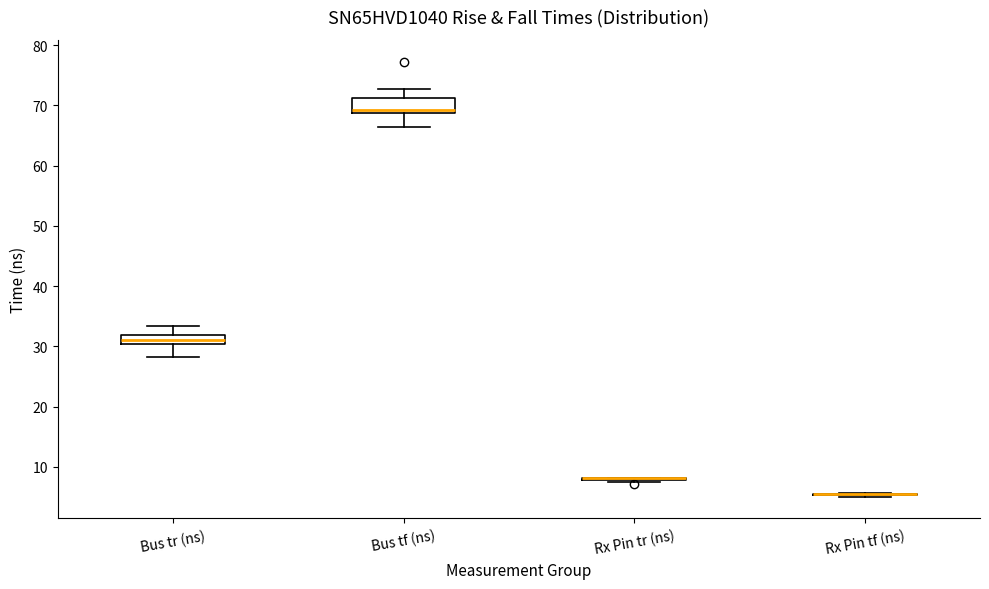

Where is the upper edge of the box for Bus tr (ns) on the y-axis? The values are not printed on the chart, so give them approximately, as read against the axis.

32